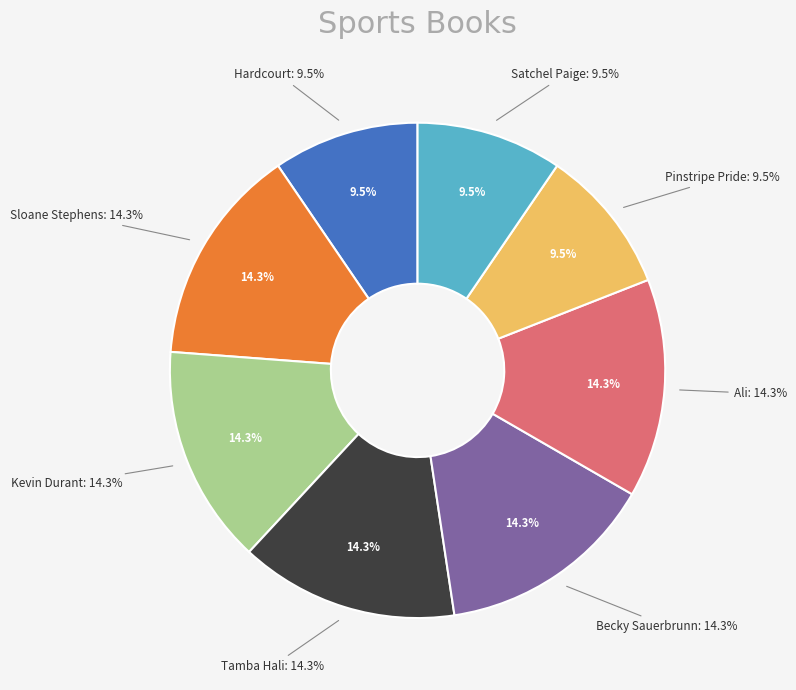

Count the number of slices in the pie.

8